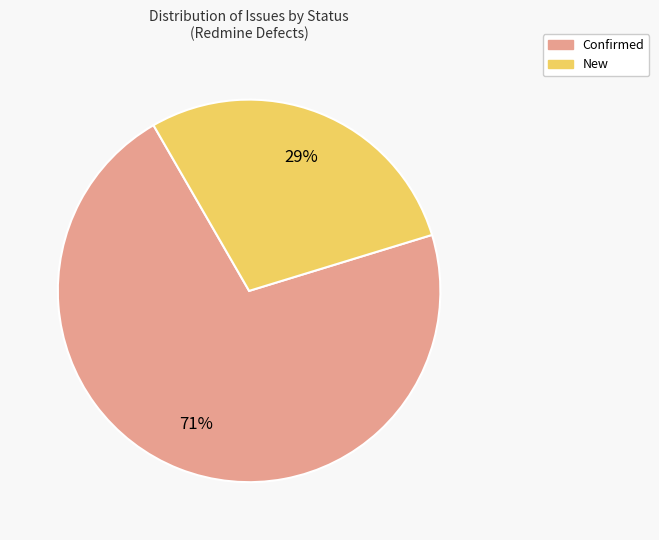

Is there any slice that represents more than half of the pie?

Yes